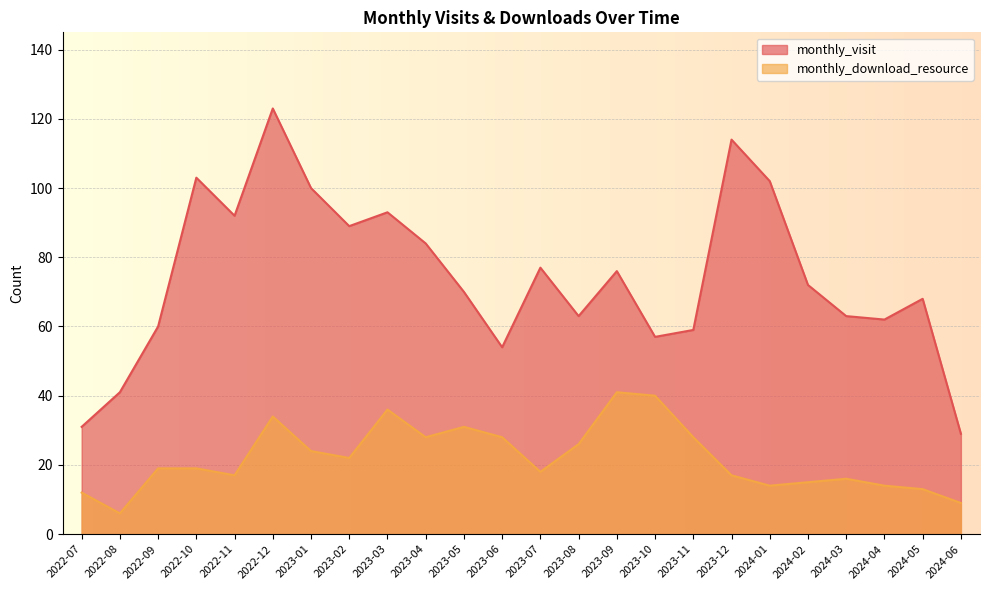

What is the difference between the monthly_download_resource values at 2024-03 and 2023-11?

12